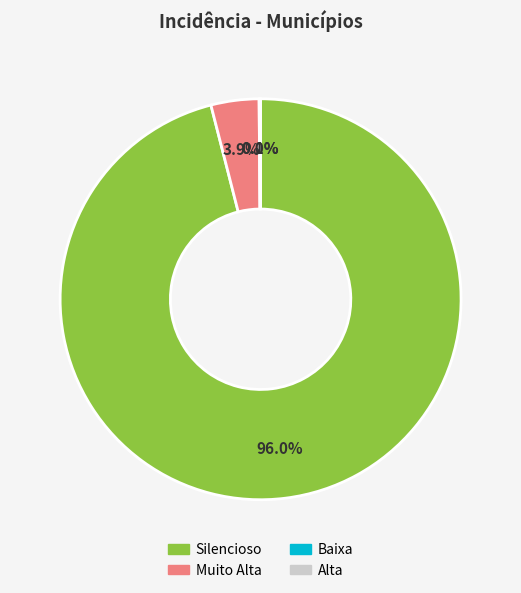

How many slices are in this pie chart?

4